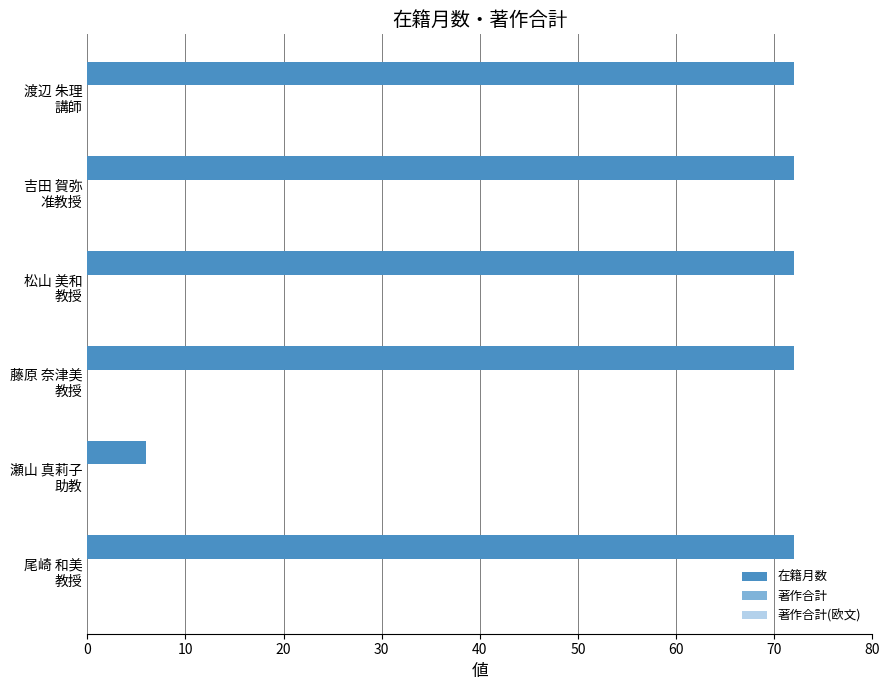

What is the smallest value displayed?

6